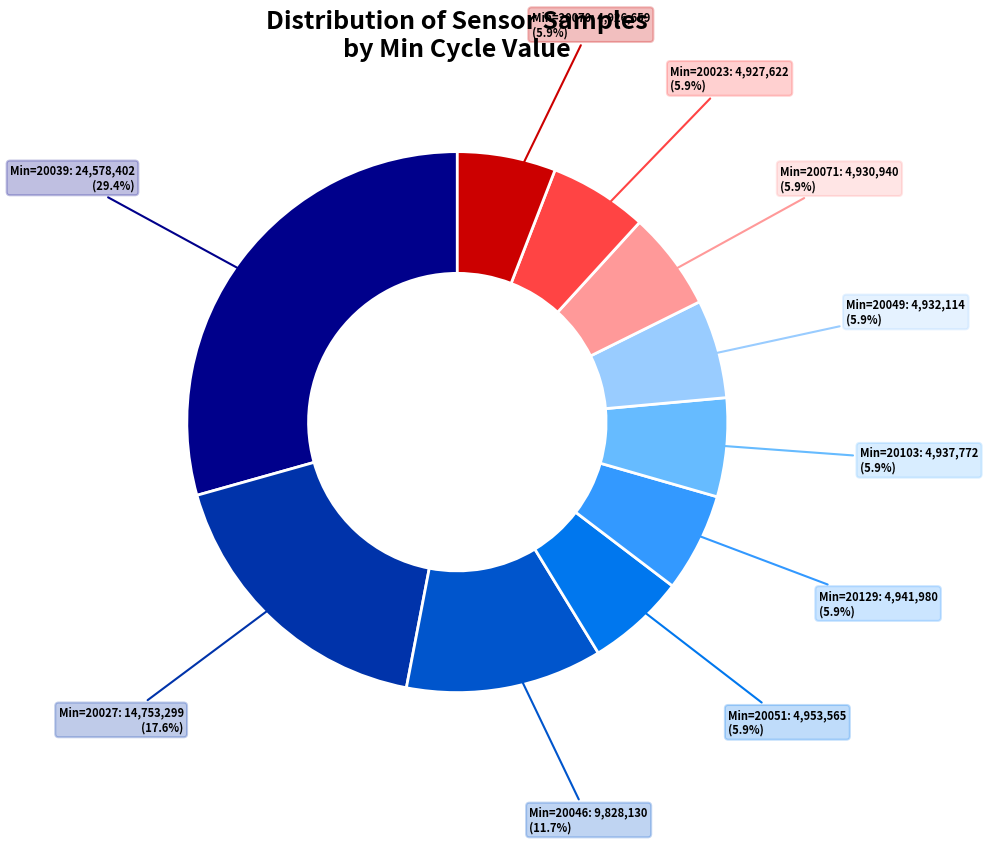

Is there any slice that represents more than half of the pie?

No